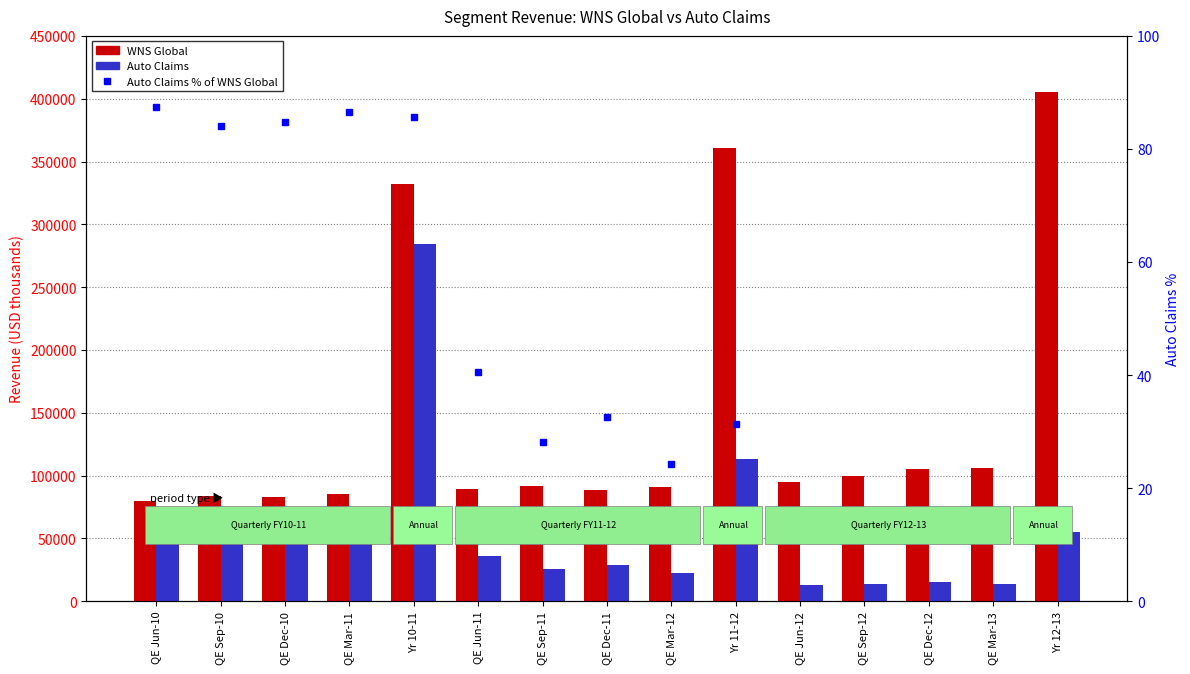

What is the total value across all series at QE Sep-10?

154243.1